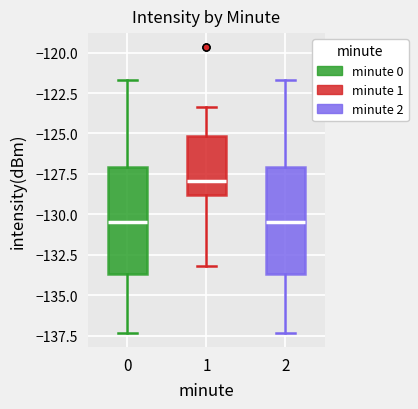

Reading left to right, read every box against the y-axis: the position of its median line, the range the box covers, and the ends of its whiskers. The values are not printed on the chart, so give them approximately, as read against the axis.

0: median -130.5, box -133.5 to -127.0, whiskers -137.5 to -121.5
1: median -128.0, box -129.0 to -125.0, whiskers -133.0 to -123.5
2: median -130.5, box -133.5 to -127.0, whiskers -137.5 to -121.5